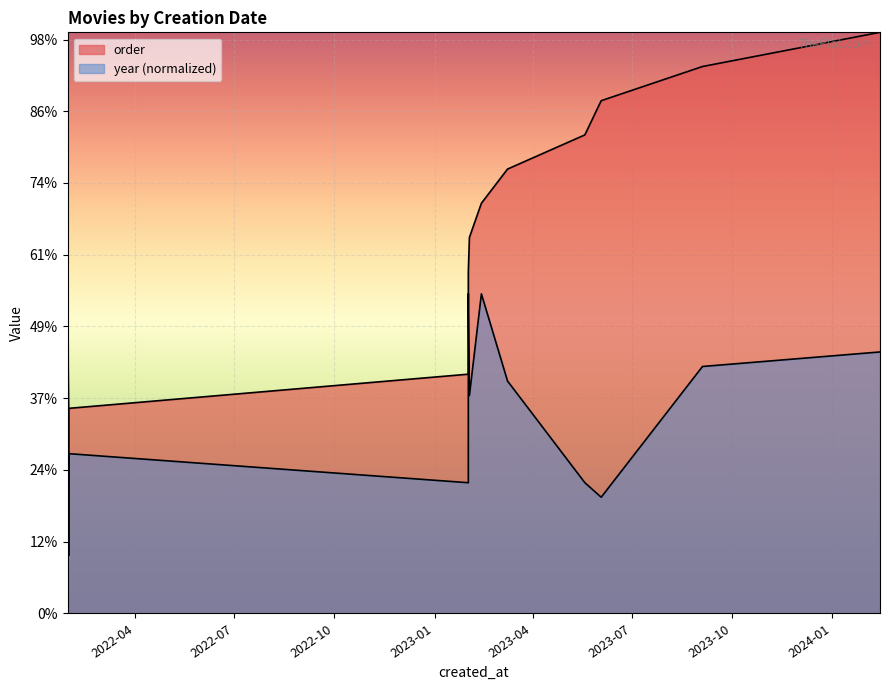

Which category has the highest value across all series?

2024-02-14